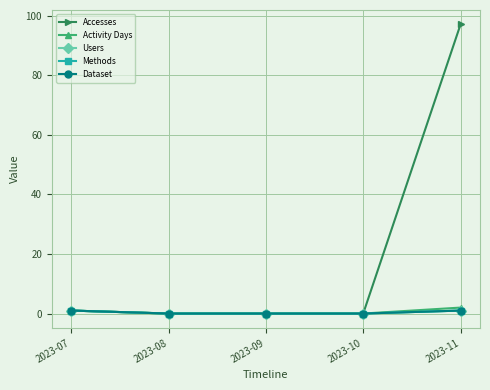

Is it true that Users equals 2 at 2023-11?

False